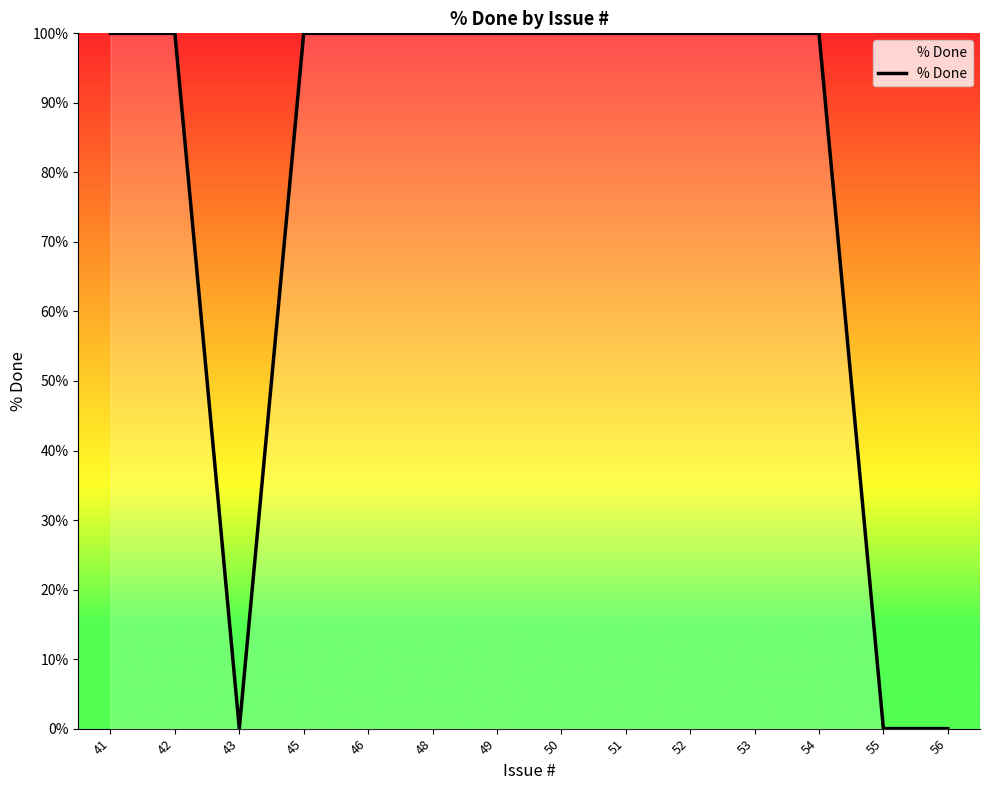

Reading left to right, transcribe all the data shown in this chart.

100	100	0	100	100	100	100	100	100	100	100	100	0	0